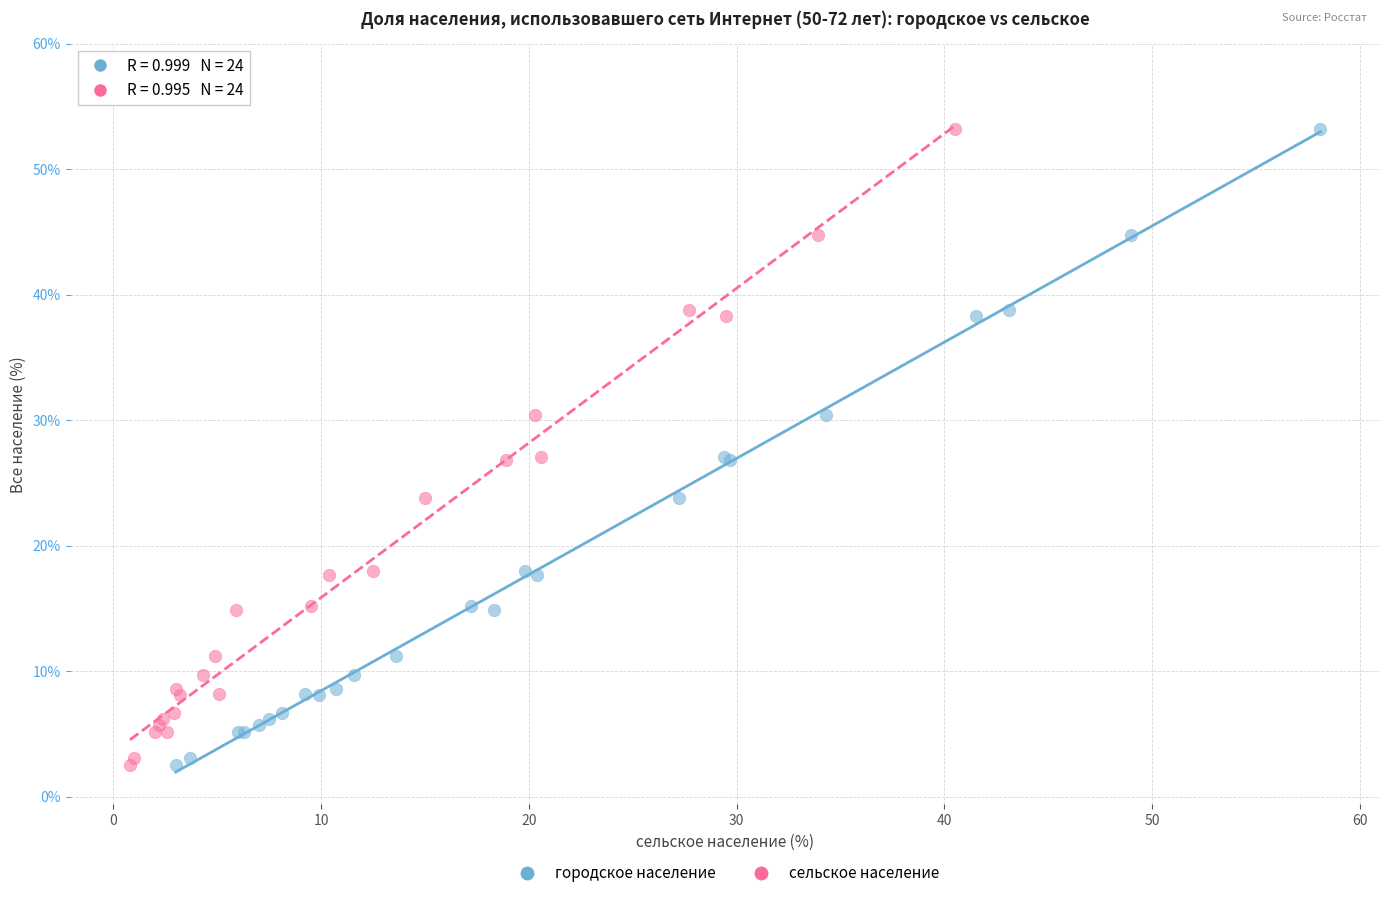

What are all the series names shown in the legend?

городское население, сельское население